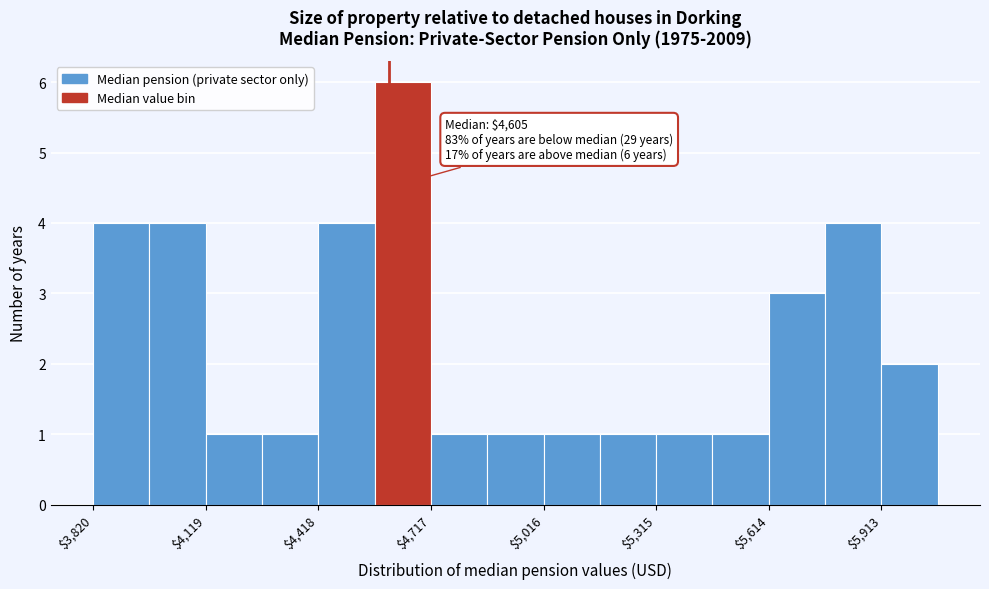

Around what value on the x-axis is the tallest bar? Give the approximate position of its centre, as read against the axis.

4650